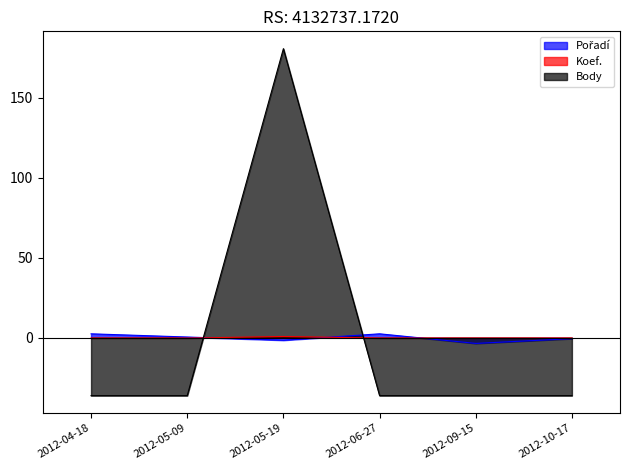

What is the difference between the maximum and second lowest values in the Koef. series?

1.0